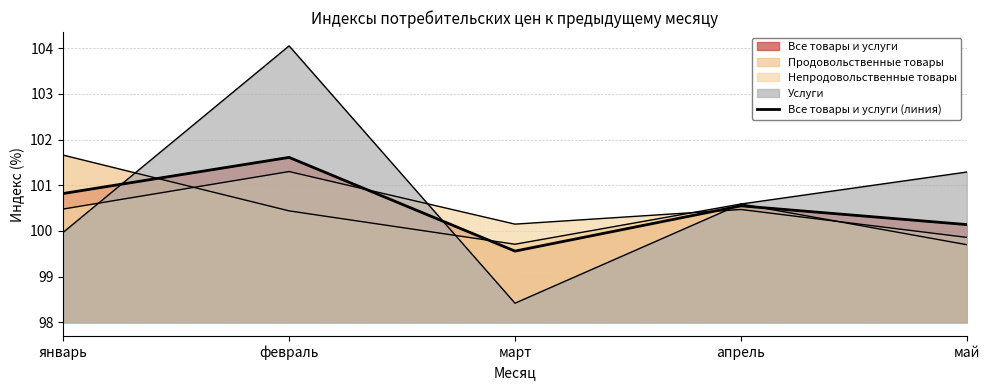

What is the change in value from март to май?

+0.6